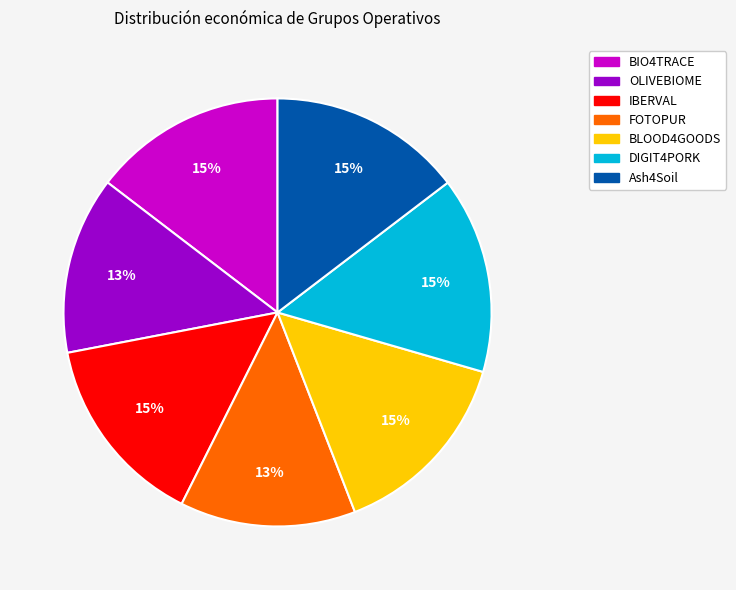

Count the number of slices in the pie.

7